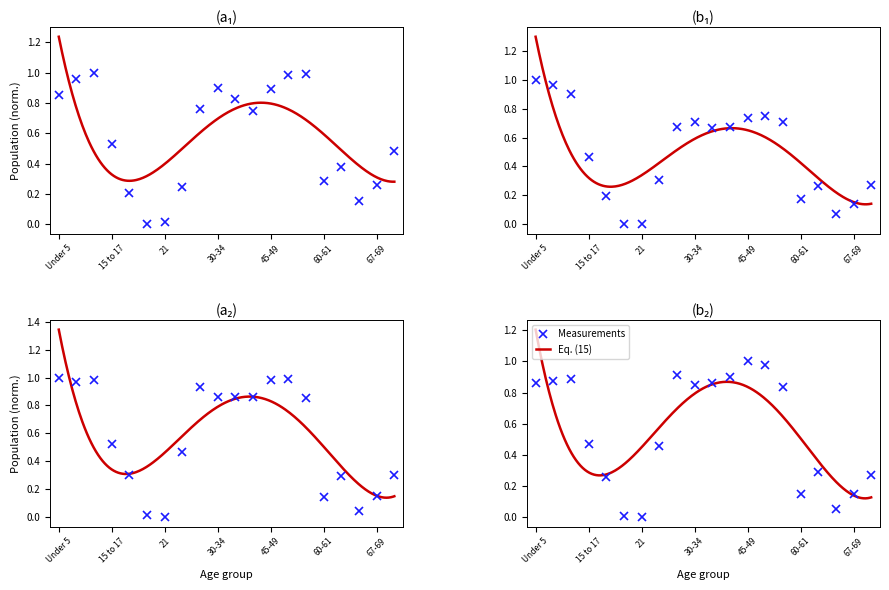

At which category does Mississippi reach its first local peak?

10 to 14